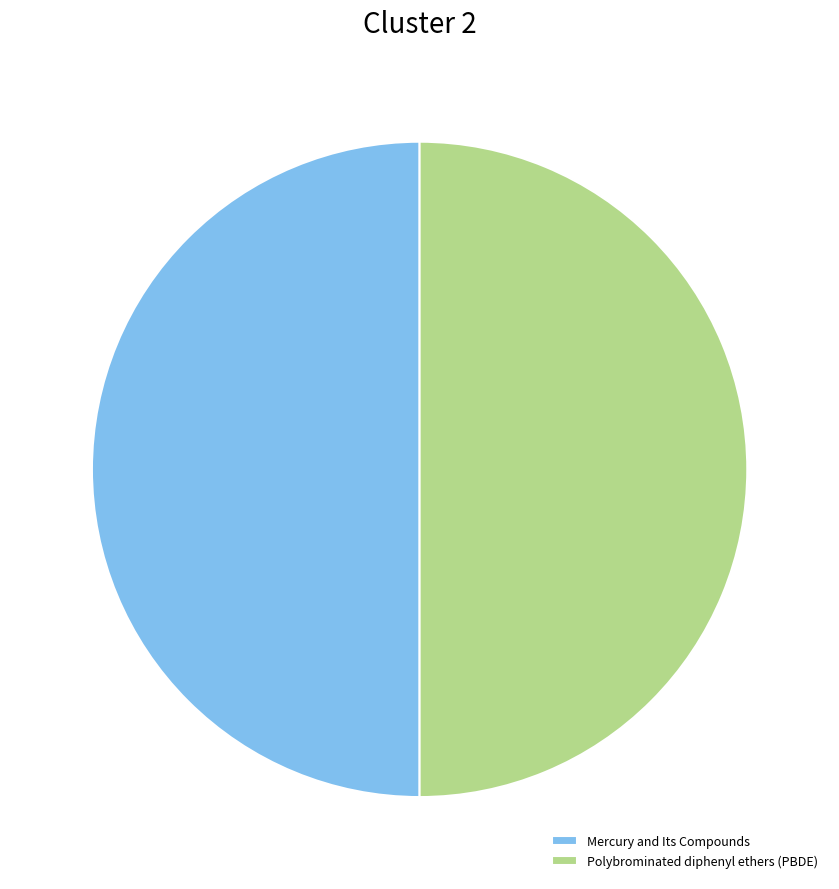

Approximately how many times larger is the value at Mercury and Its Compounds compared to Polybrominated diphenyl ethers (PBDE)?

1.0